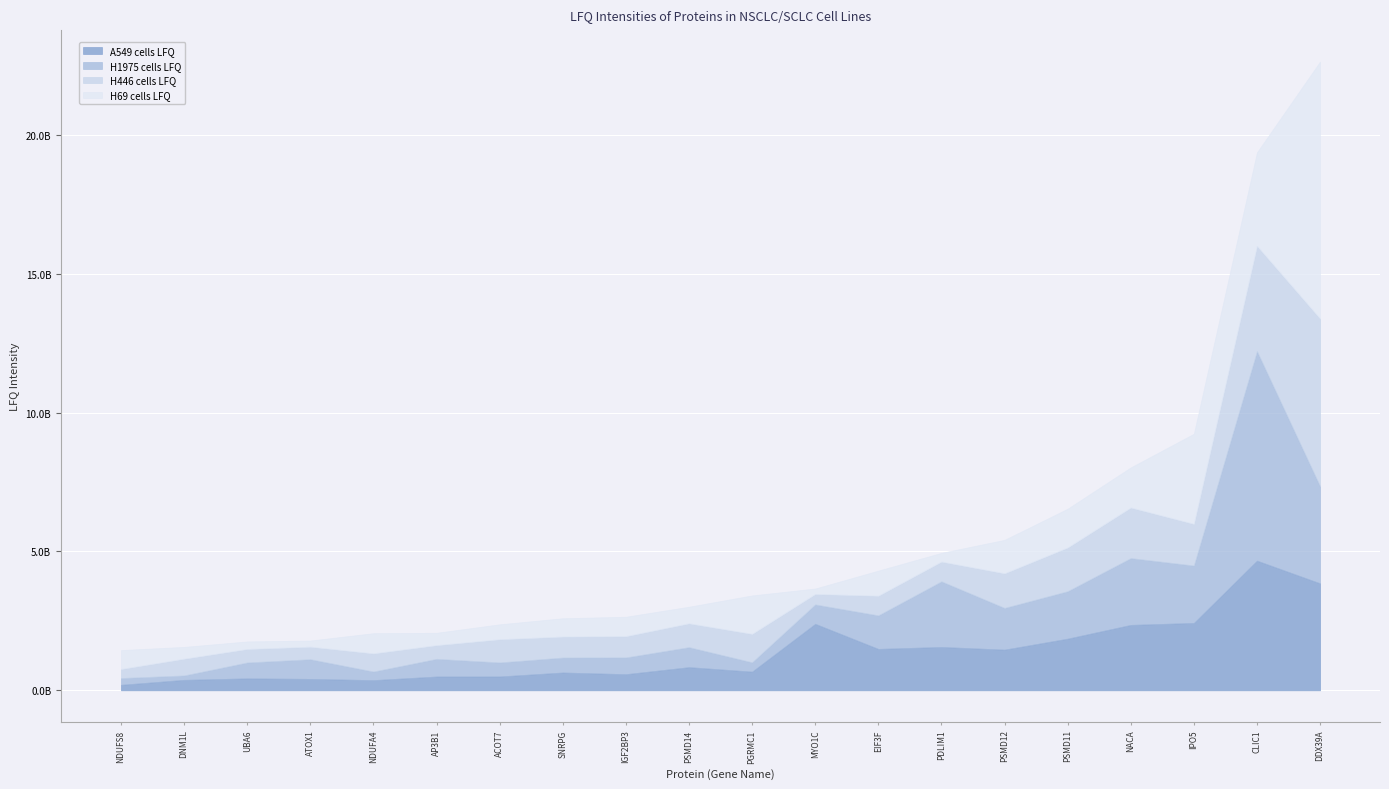

Is it true that H1975 cells LFQ equals 725352867 at PSMD11?

False